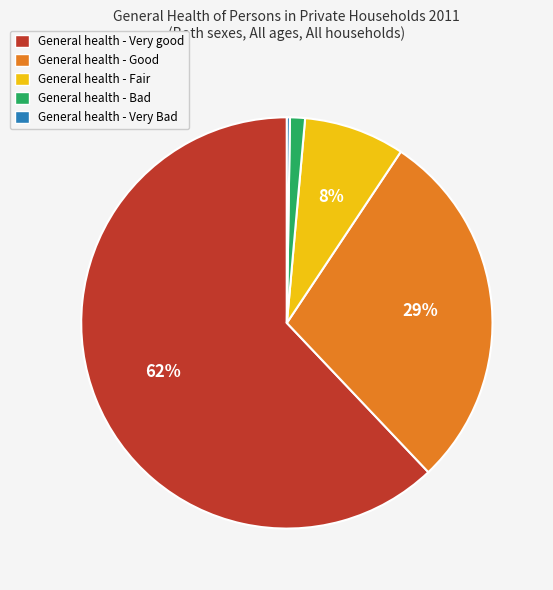

Combined, do General health - Fair and General health - Very good account for over 50%?

Yes